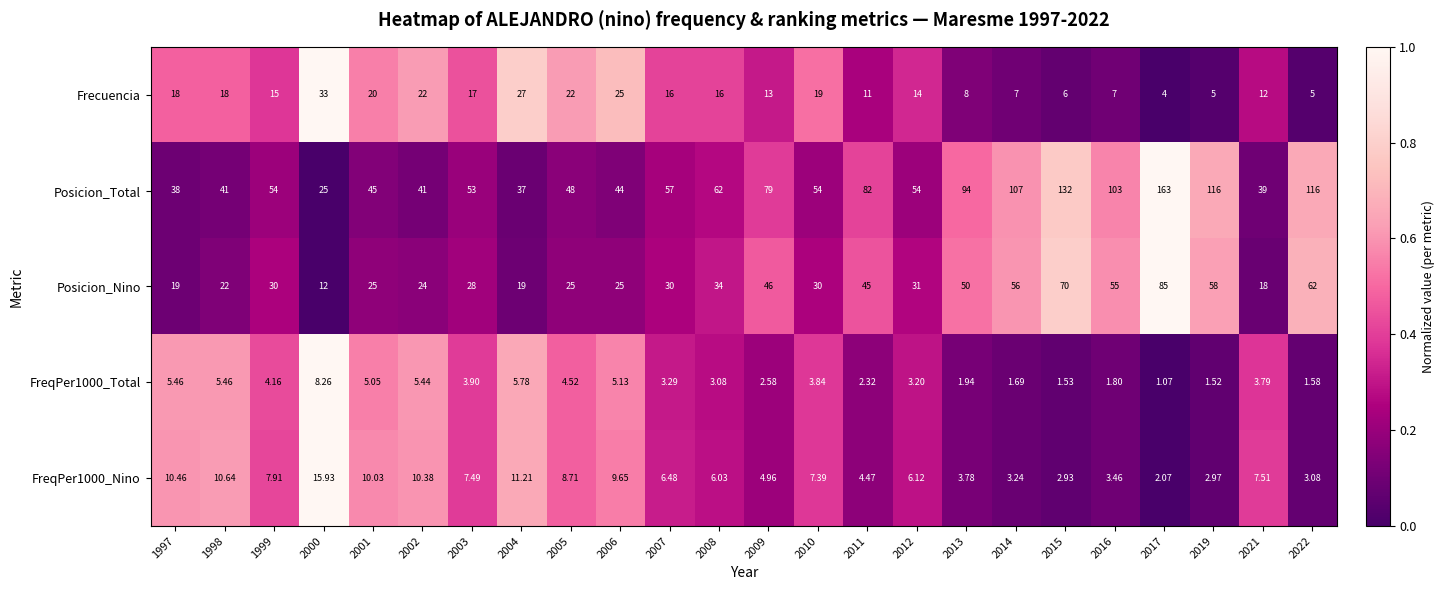

Is the value of FreqPer1000_Total at 2005 greater than the value of FreqPer1000_Nino at 2006?

No